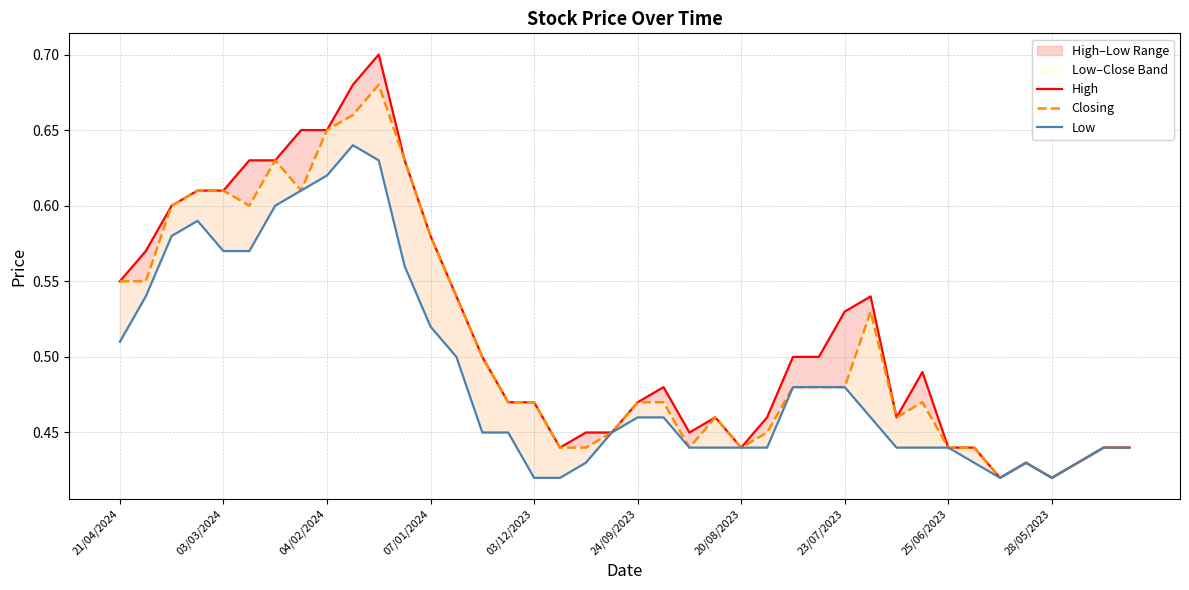

How many interior local peaks does the Low series have?

3